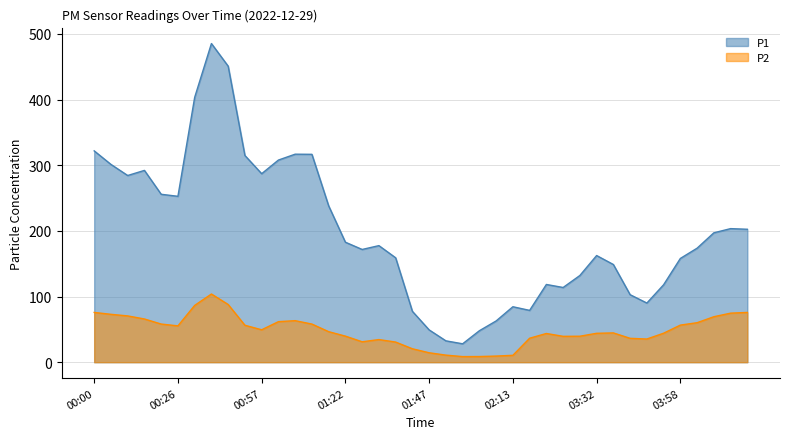

True or false: P2 and P1 intersect in this chart.

False